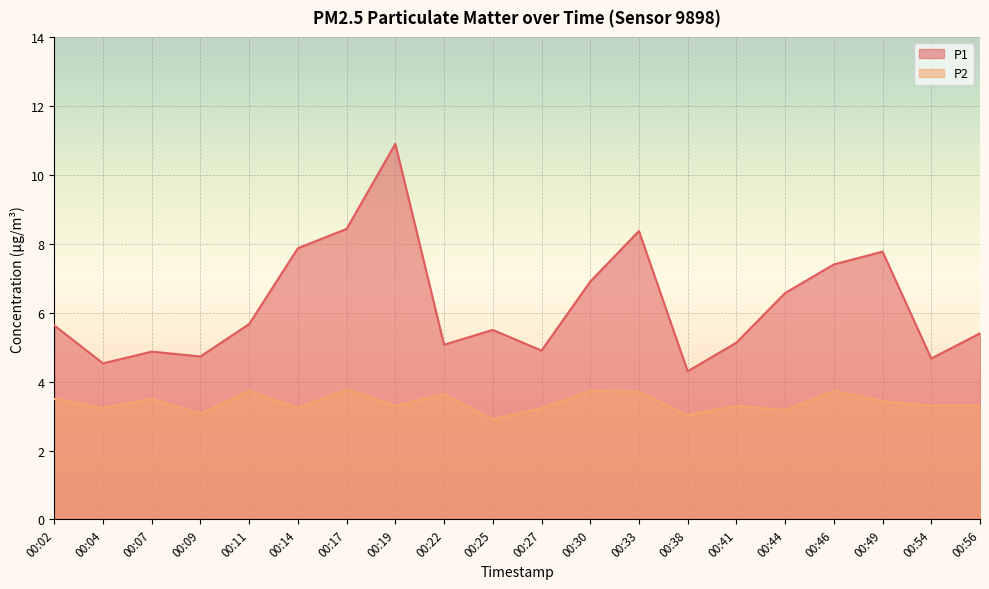

How many values in the P2 series are below 3?

1